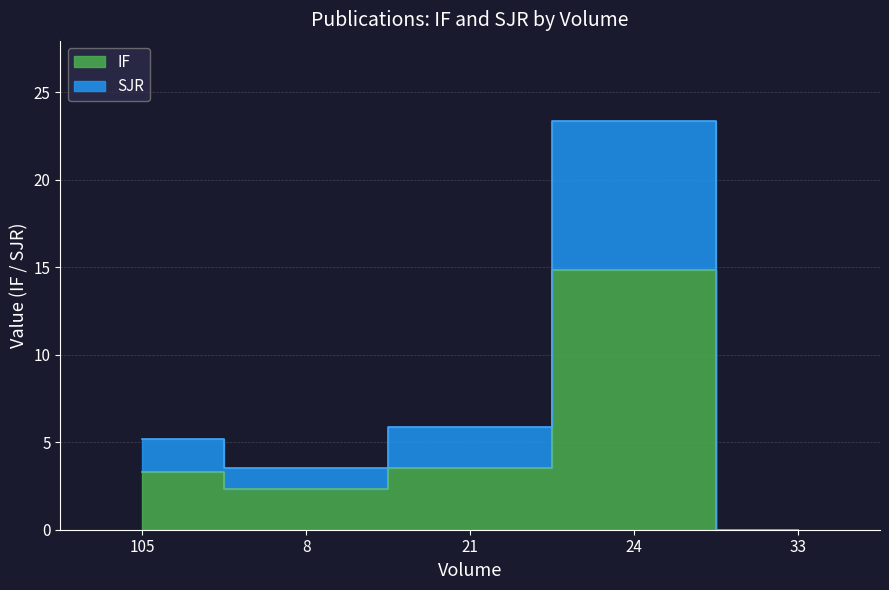

Which series has the widest spread of values?

SJR